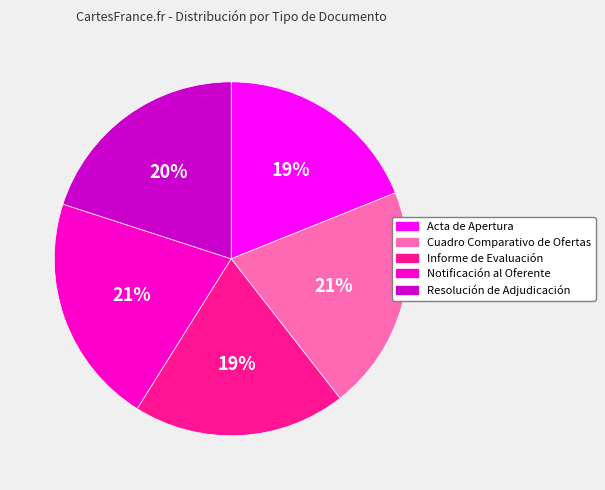

Does Notificación al Oferente represent more than half of the total?

No